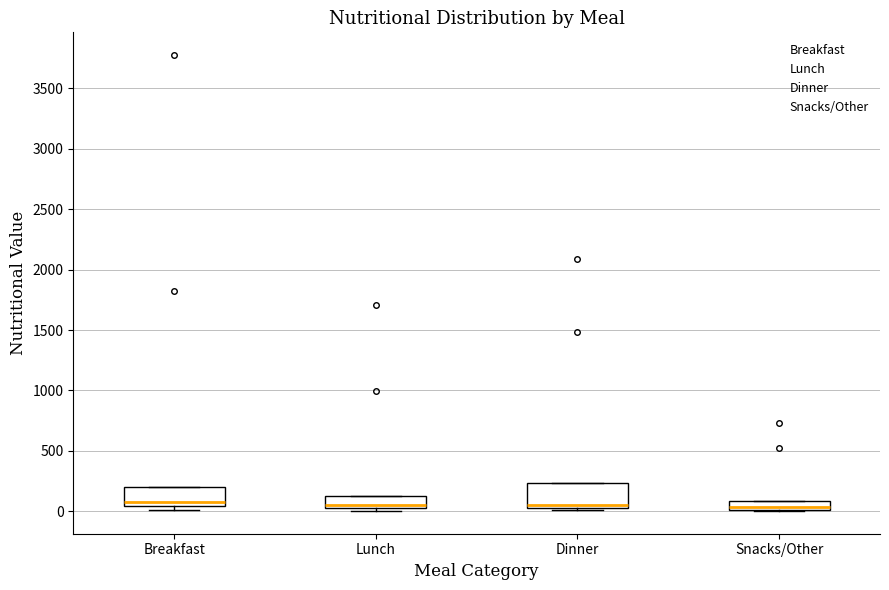

Where is the upper edge of the box for Snacks/Other on the y-axis? The values are not printed on the chart, so give them approximately, as read against the axis.

100